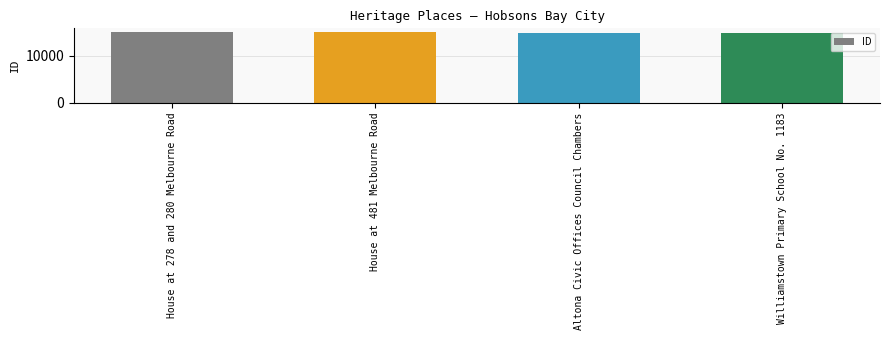

Does the chart contain any negative values?

No